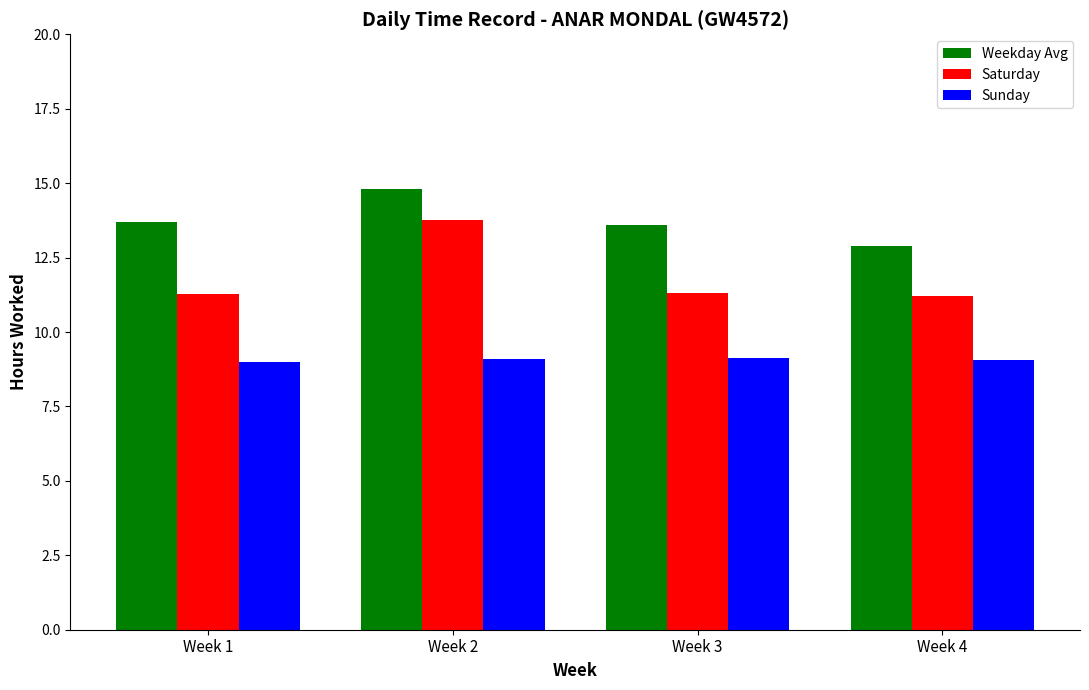

What is the difference between the Weekday Avg values at Week 1 and Week 4?

0.8